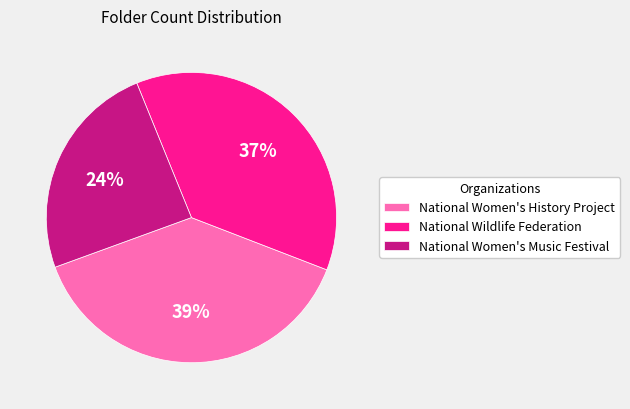

How many slices are in this pie chart?

3